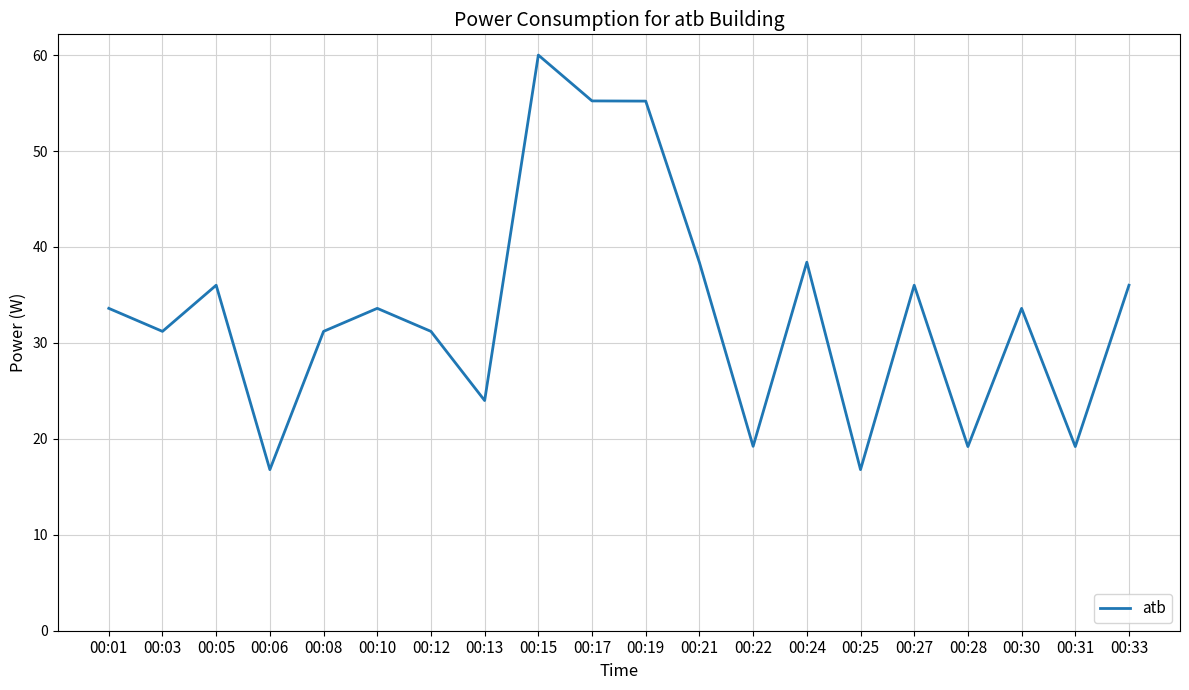

What is the ratio of the value at 00:13 to the value at 00:15?

0.4